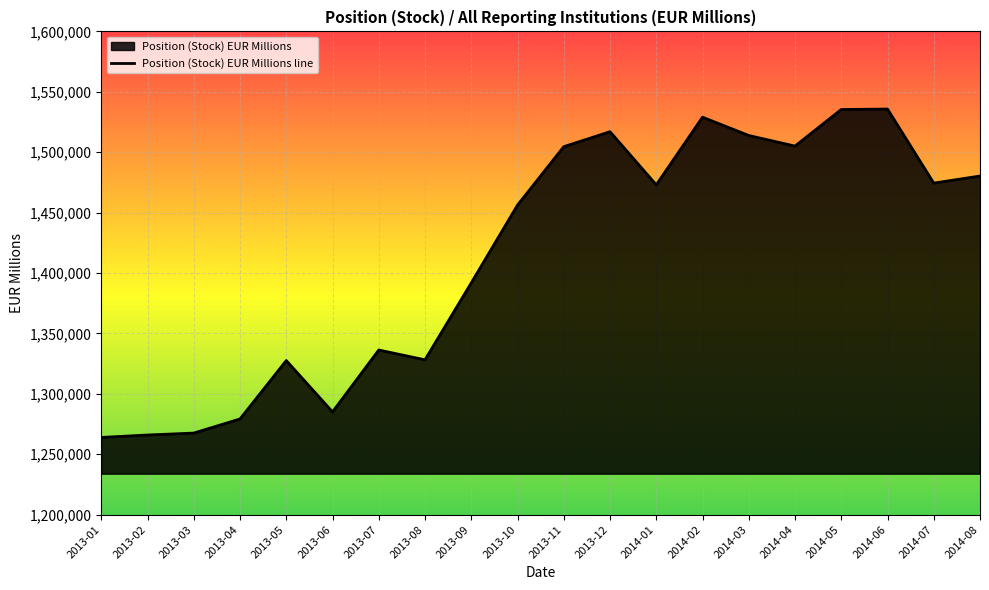

What is the difference between the maximum and minimum values?

271802